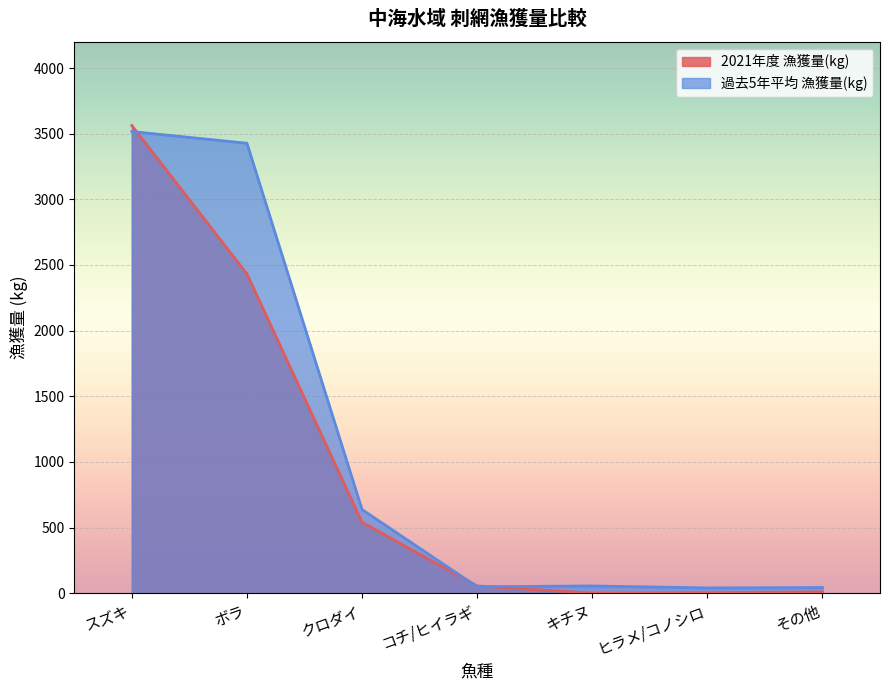

Count the number of data series in this chart.

2